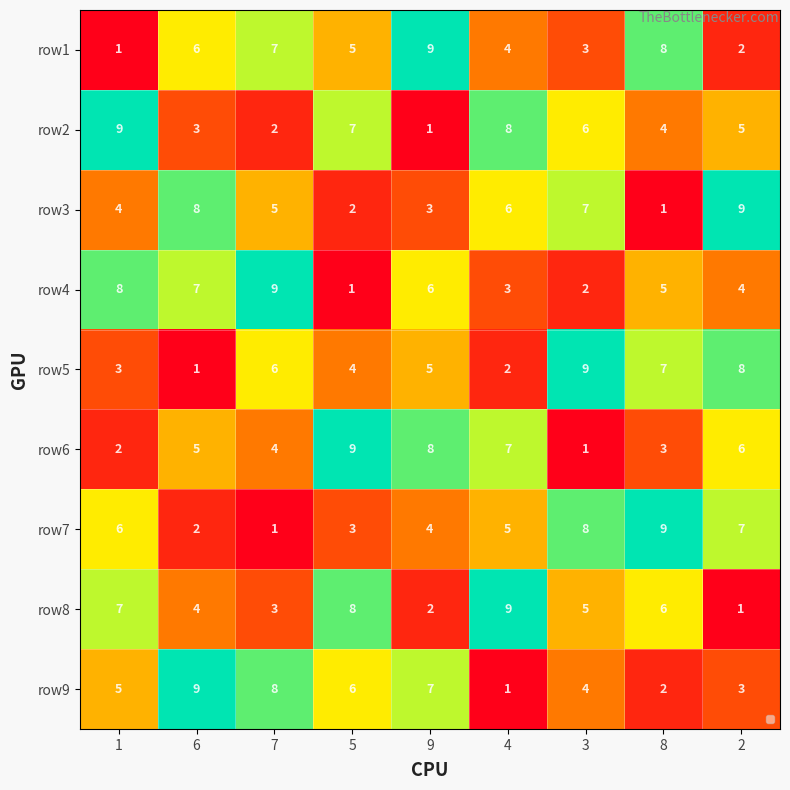

Count the row8 values in the range 3 to 7.

5